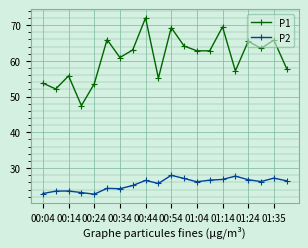

What is the value of the P1 point at the 11th from the left?

69.3